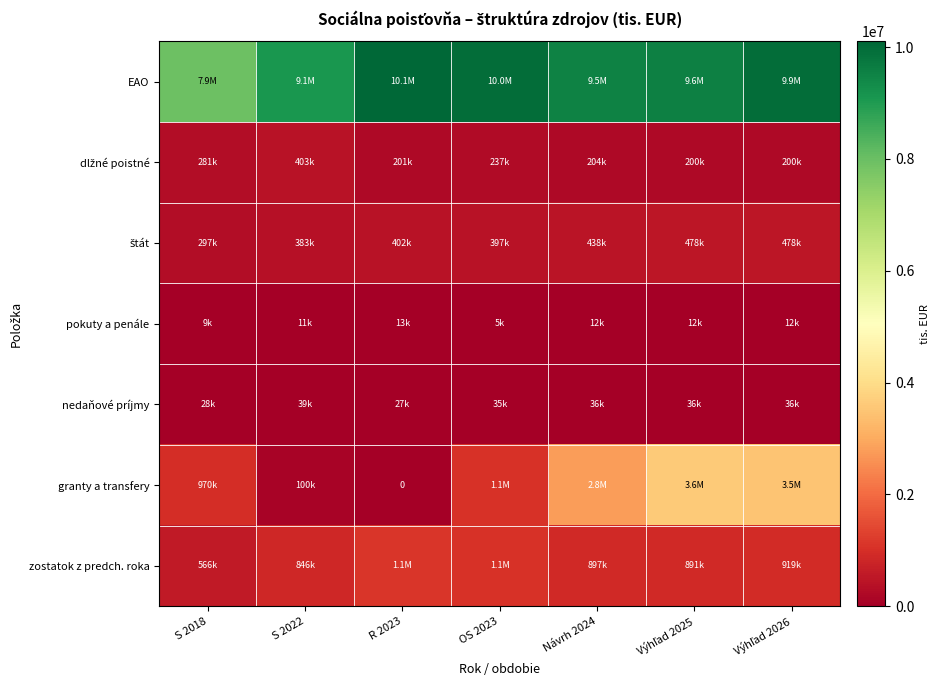

Is it true that dlžné poistné equals 441505 at S 2018?

False